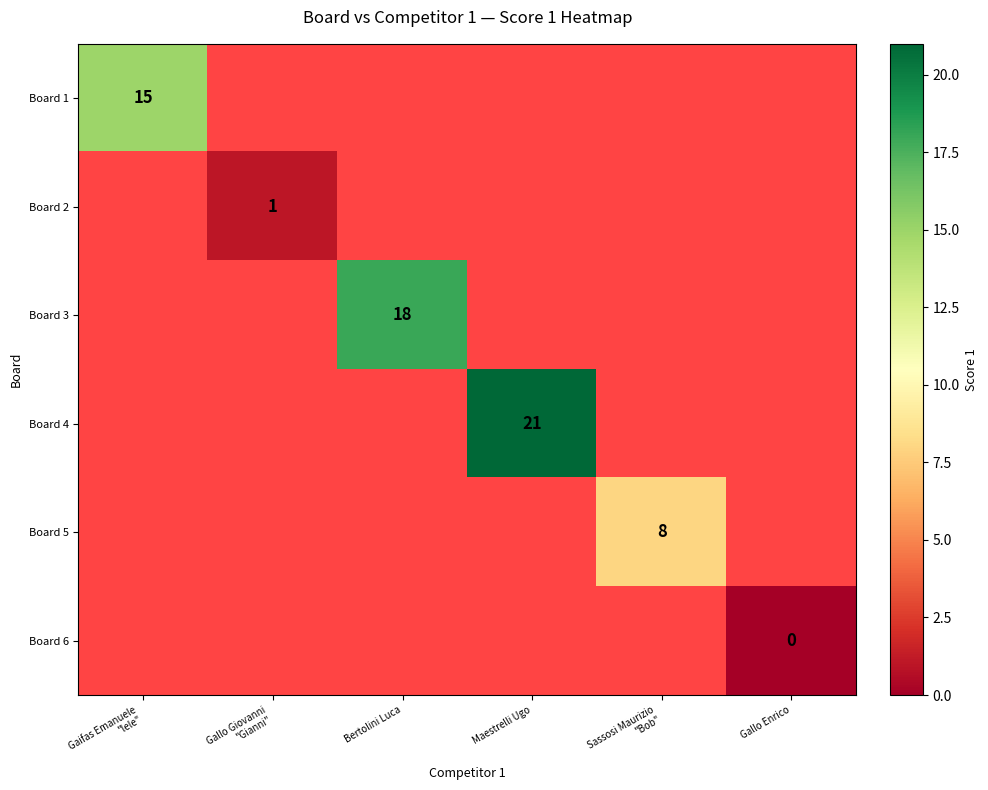

The value of Board 4 at Maestrelli Ugo is 31. True or false?

False